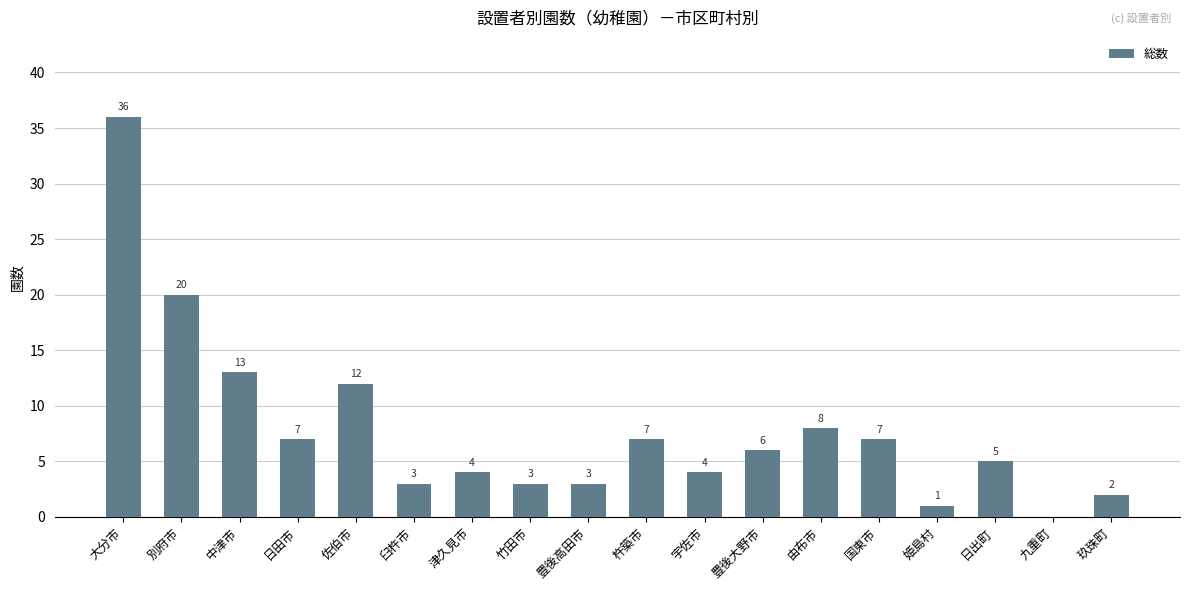

The chart shows a value of 1 at 姫島村. True or false?

True